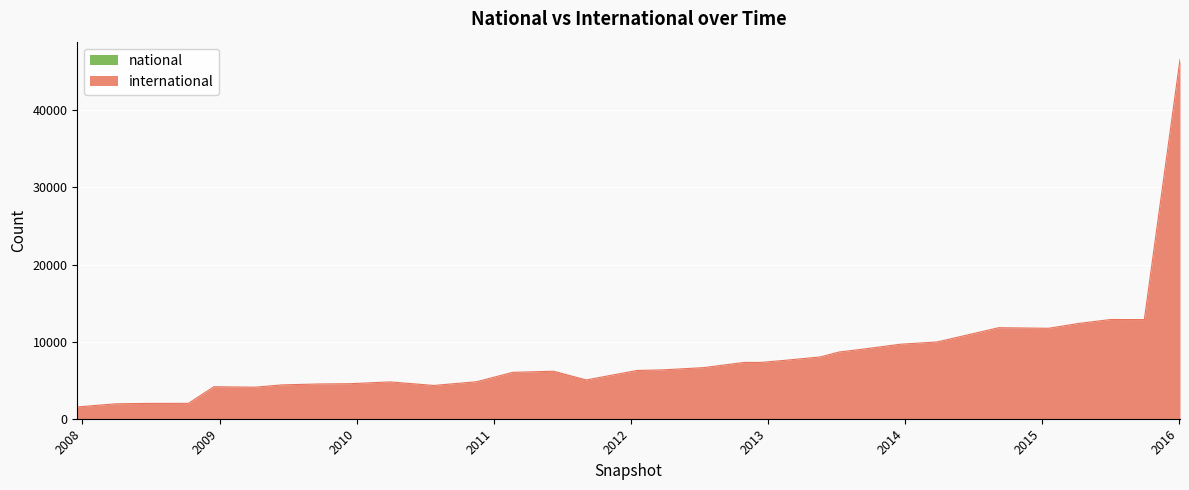

What is the value of the 28th point from the left?

11731